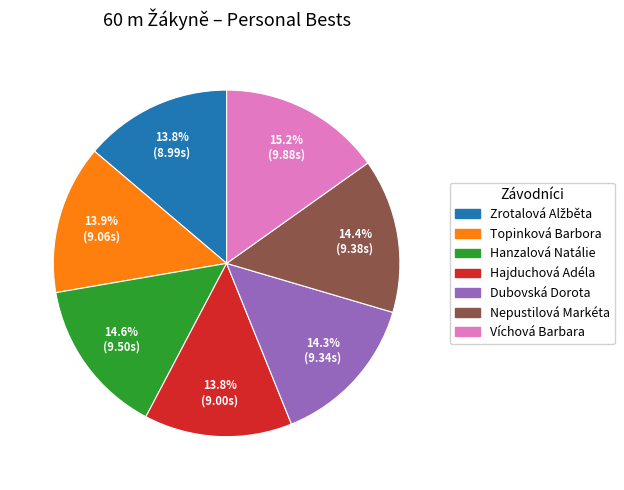

Is there any slice that represents more than half of the pie?

No